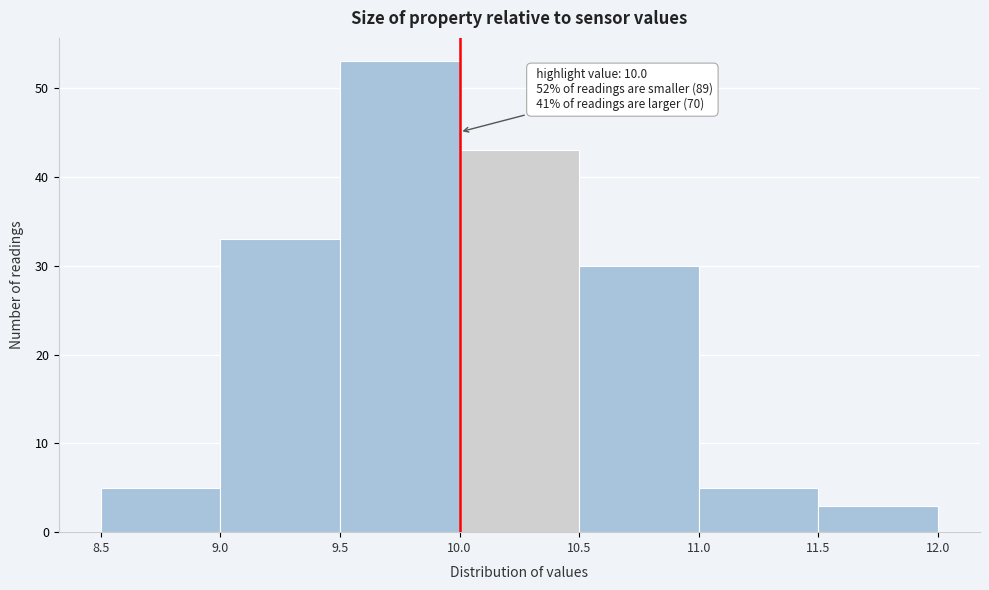

Over which range of the x-axis is the bar tallest?

9.5 to 10.0